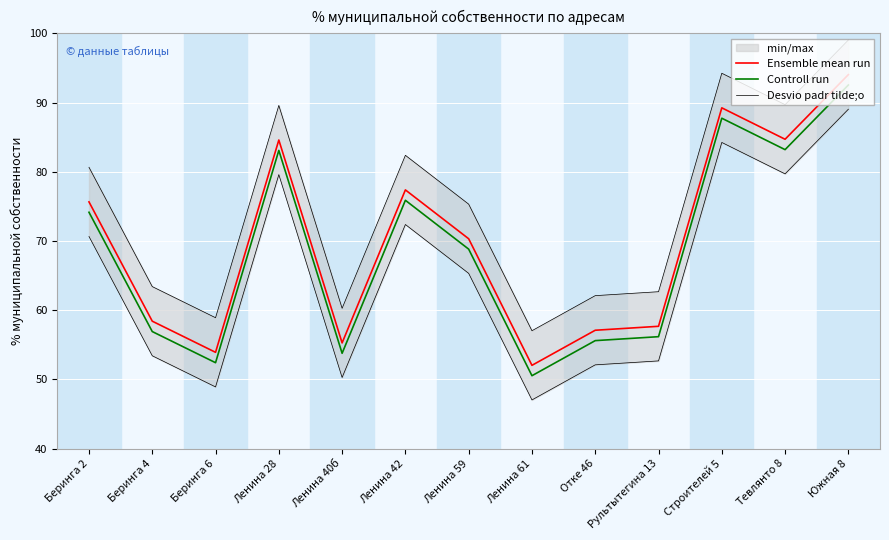

What is the label of the 4th point from the right?

Рультытегина 13